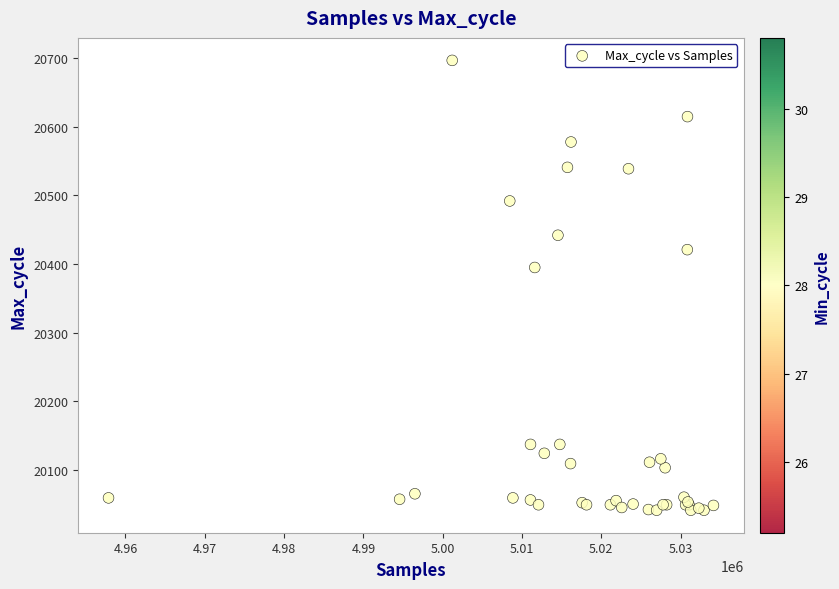

What Y value in the scatter plot is closest to 20369?

20395